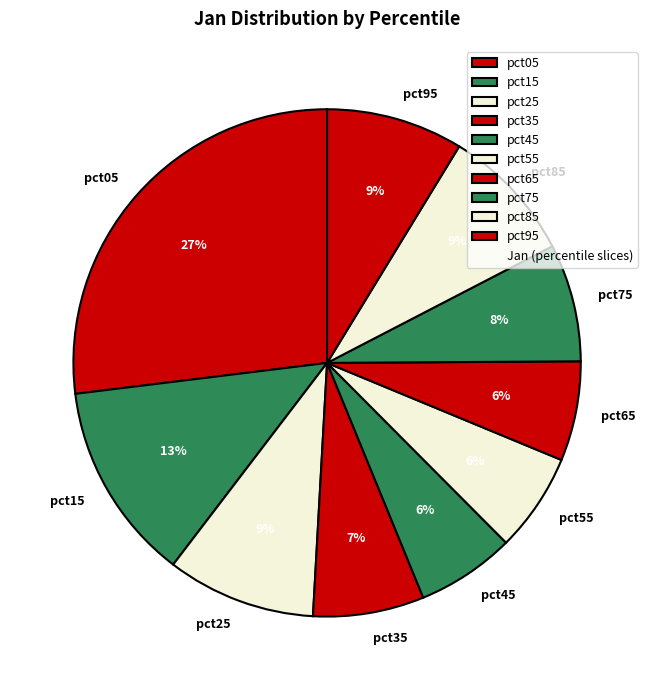

What is the largest slice in the pie chart?

pct05